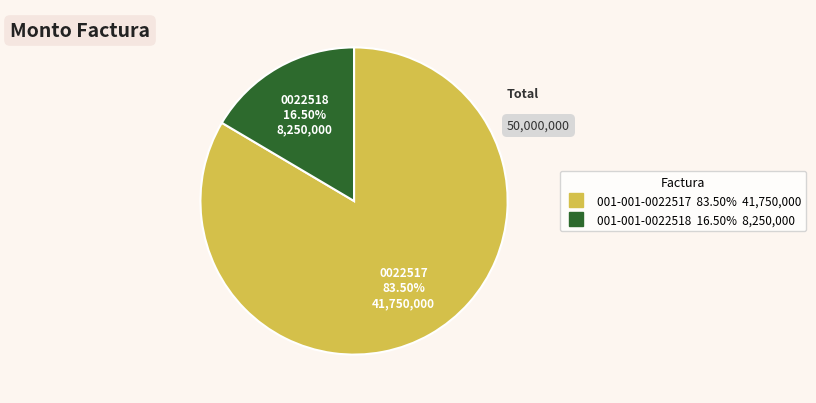

Is it true that 001-001-0022517 is 90% of the pie?

False